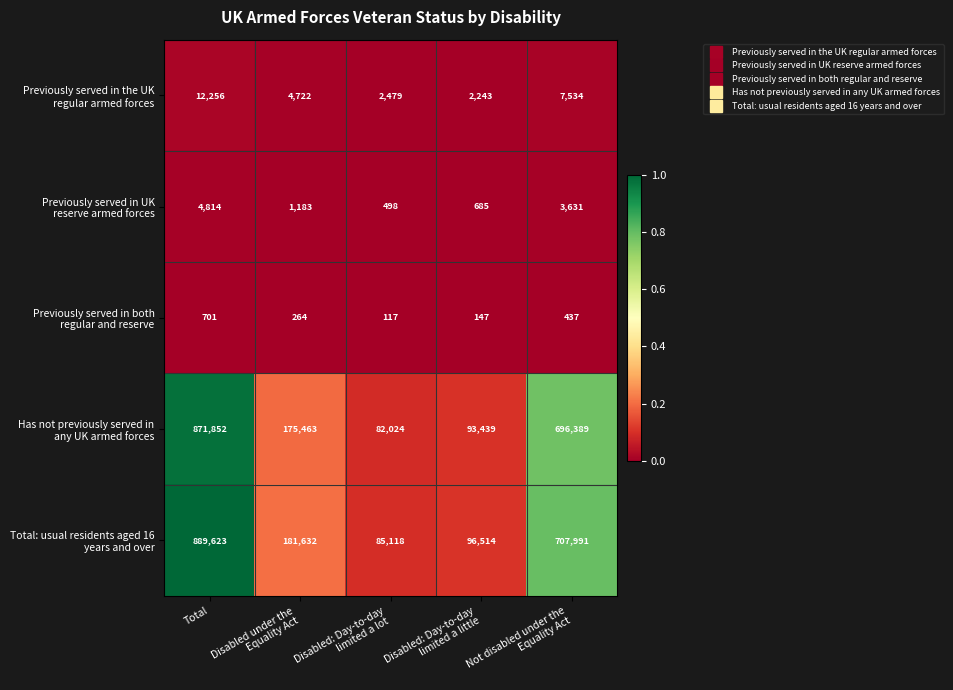

What is the smallest value displayed?

117